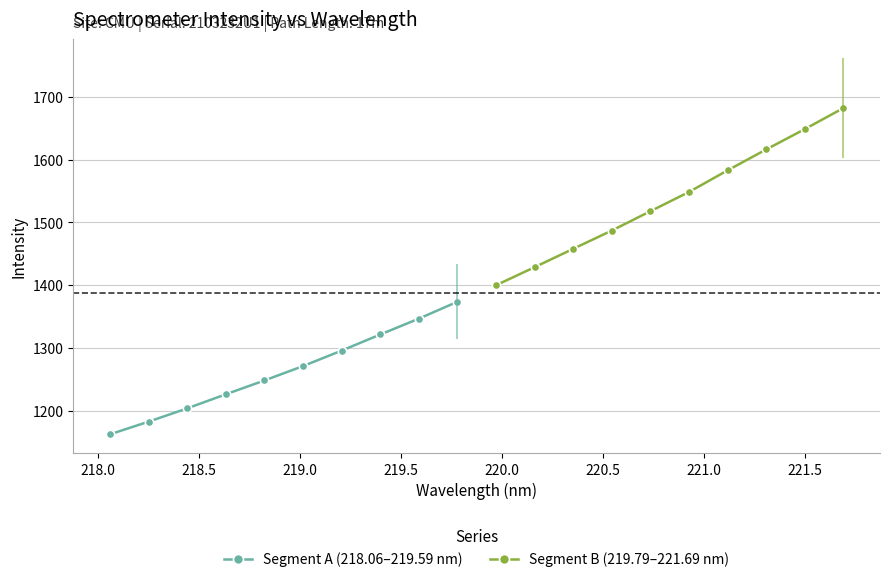

Rank the series by their average value, from highest to lowest.

Segment B (219.79–221.69 nm), Segment A (218.06–219.59 nm)